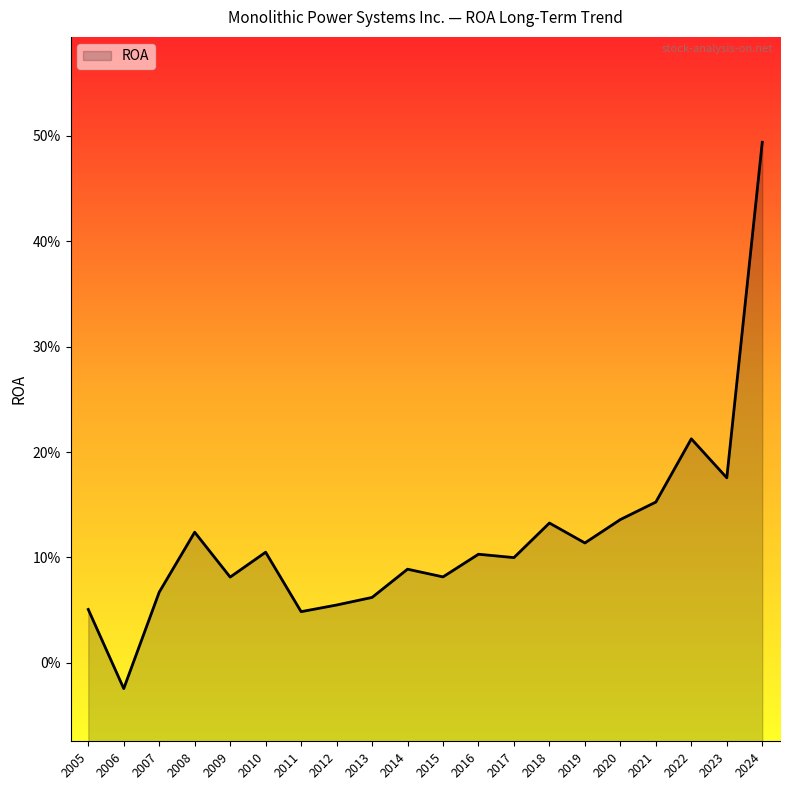

What is the approximate value at 2014?

0.1